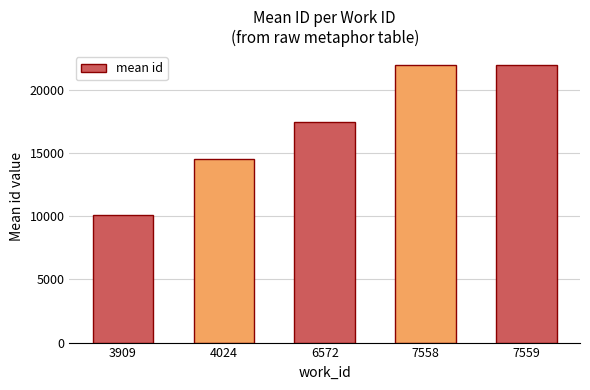

What is the approximate value at 7558?

21990.0